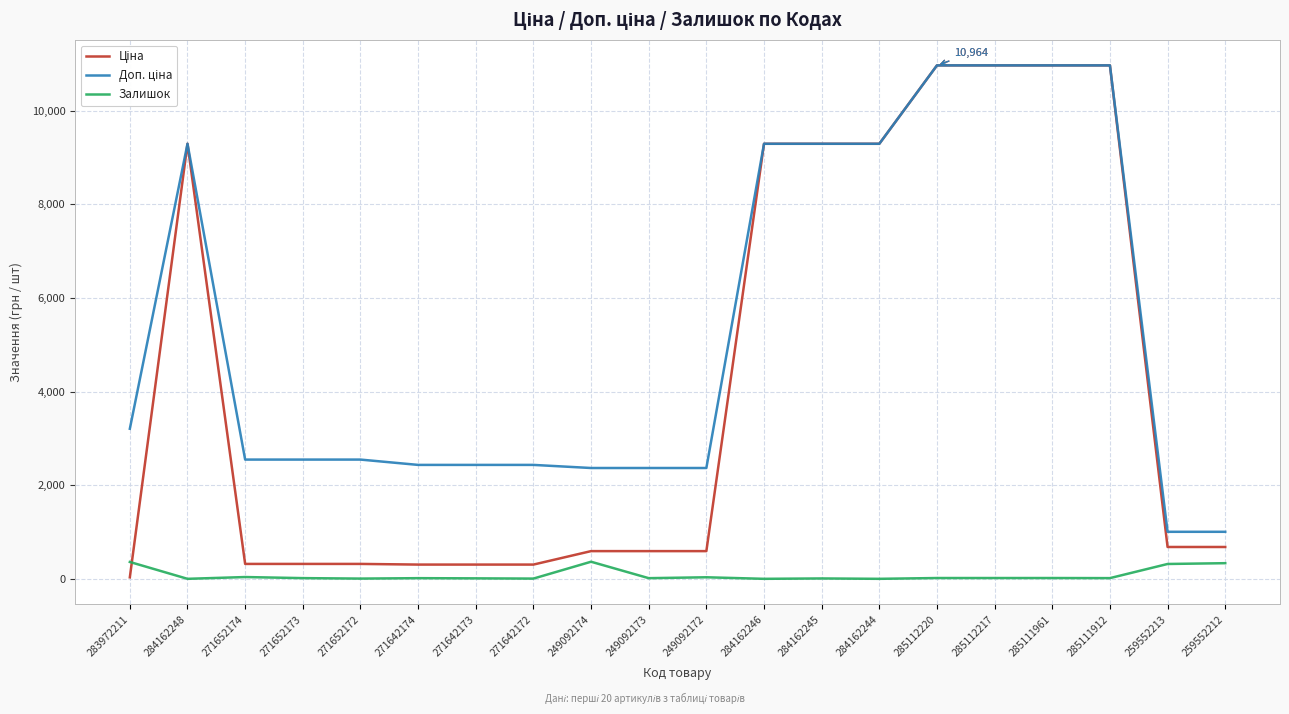

What is the total value across all series at 284162244?

18580.9